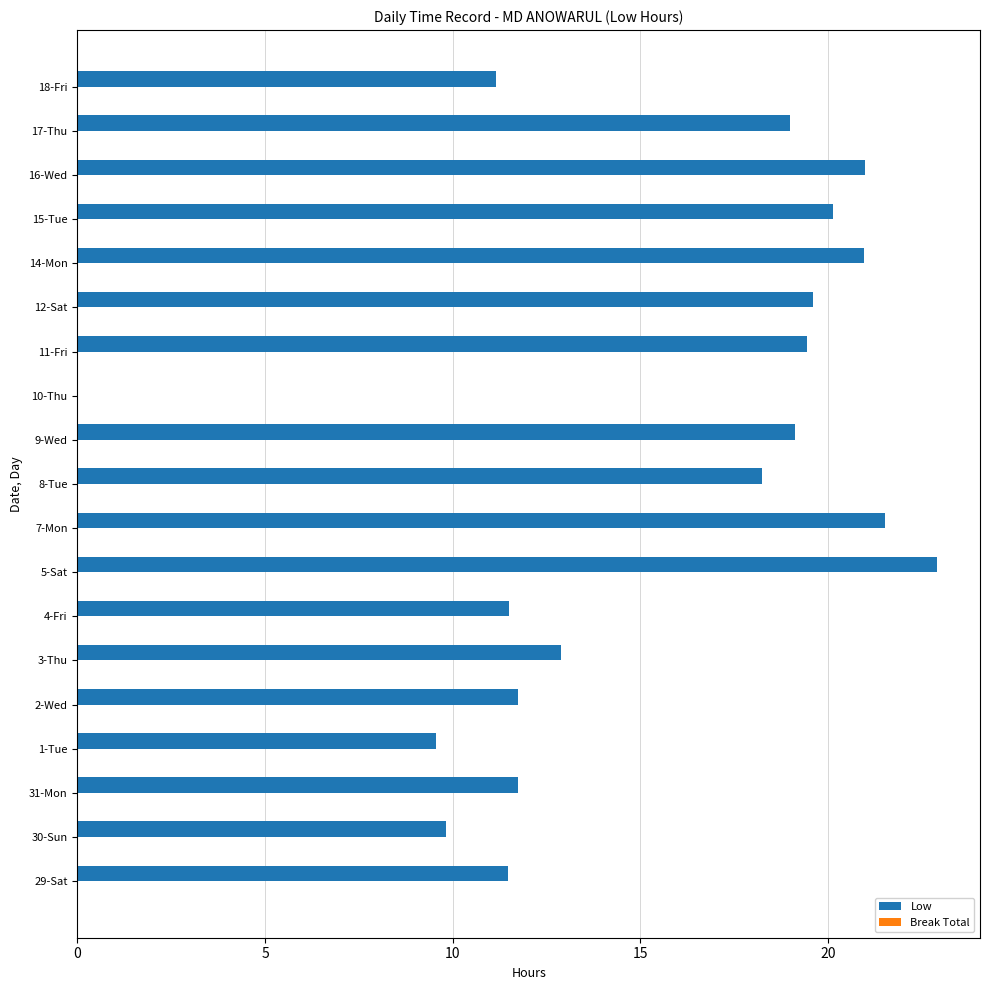

True or false: the data shows 19.1 at 9-Wed.

True